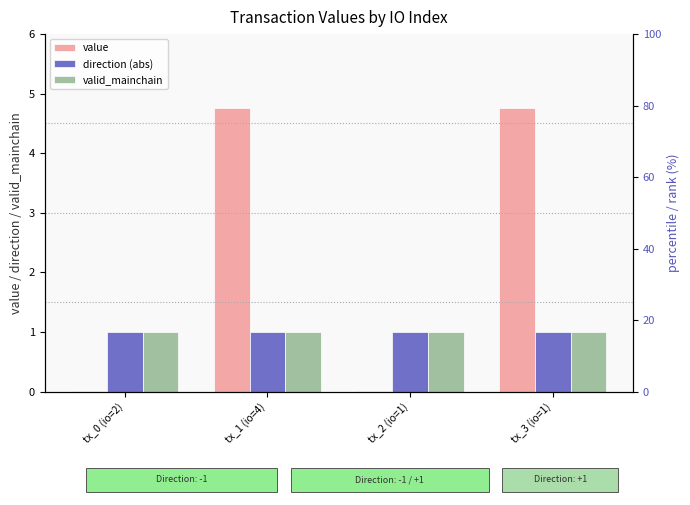

What are all the series names shown in the legend?

value, direction (abs), valid_mainchain